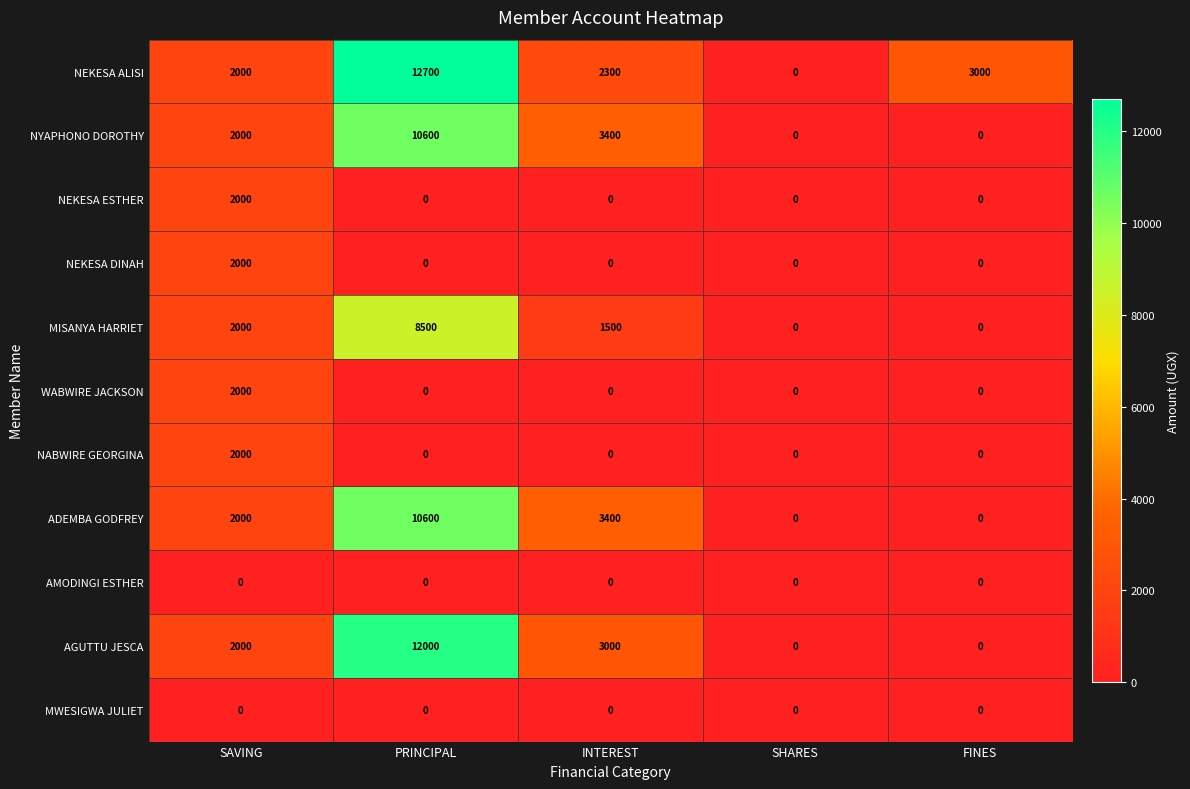

What is the total value across all series at SAVING?

18000